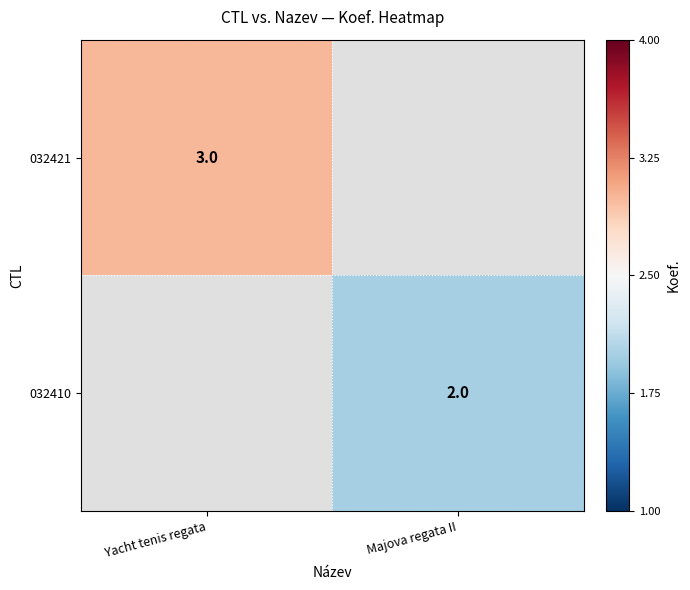

Count the number of categories in the chart.

2